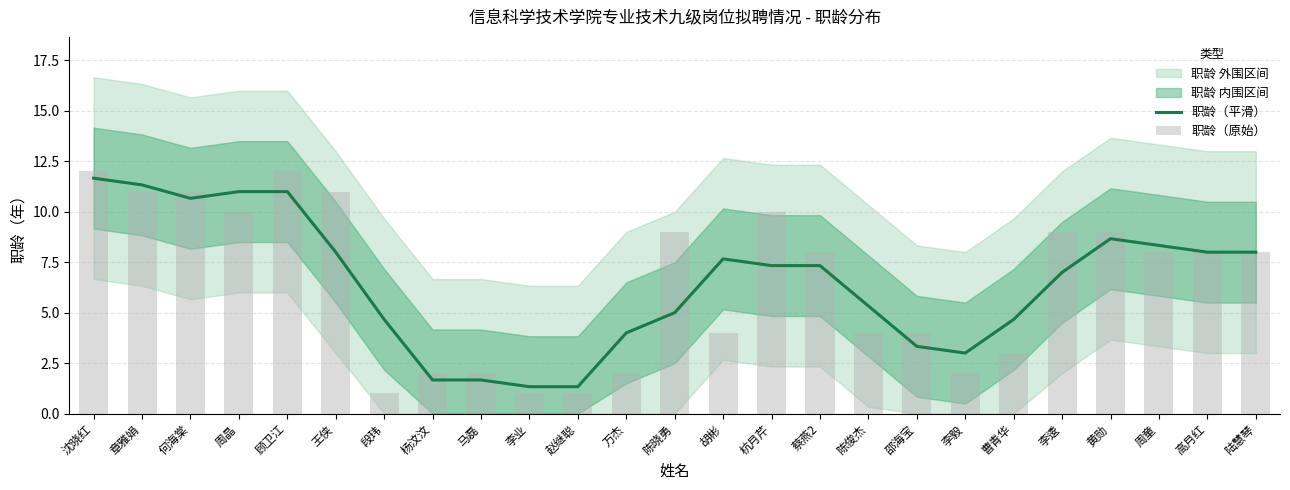

The 职龄（原始） series shows 2.4 at 何海棠. True or false?

False